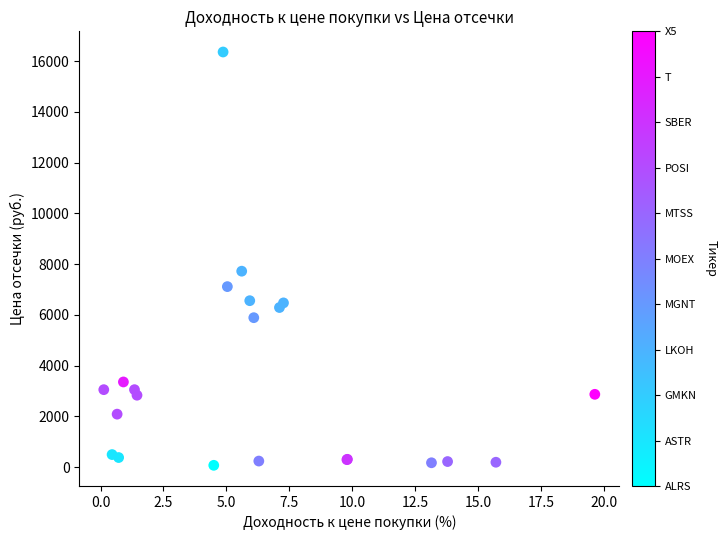

What Y value in the scatter plot is closest to 8216?

7722.5